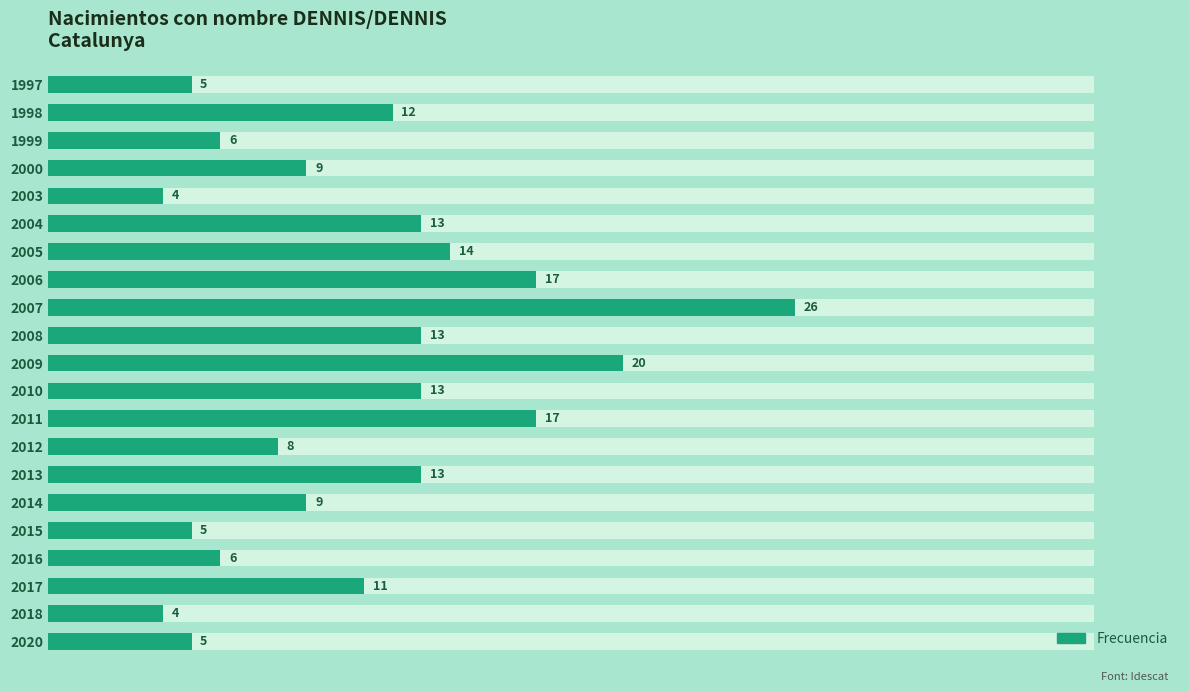

True or false: the data shows 1 at 1997.

False